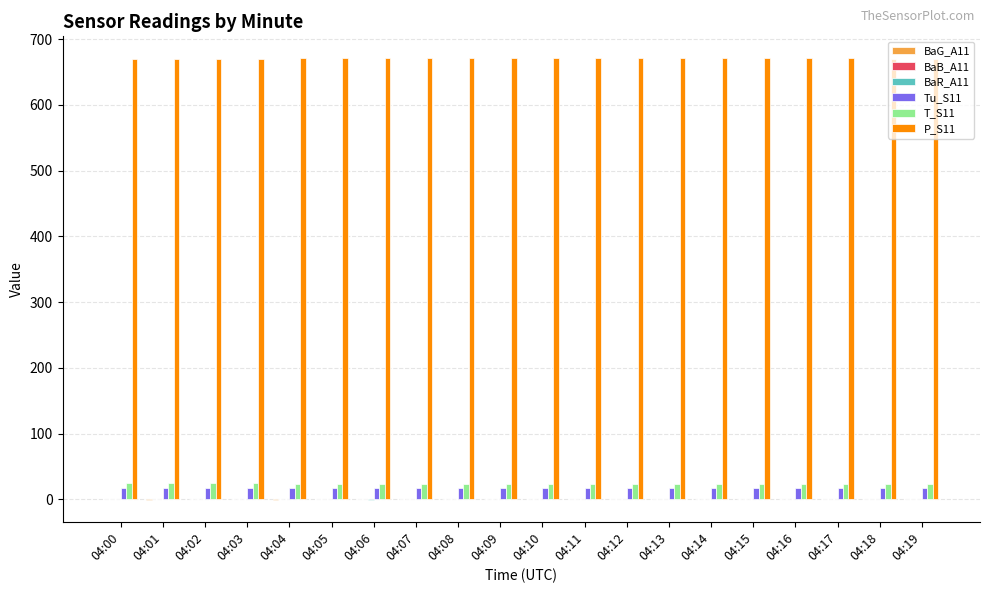

What is the sum of all T_S11 values?

477.8